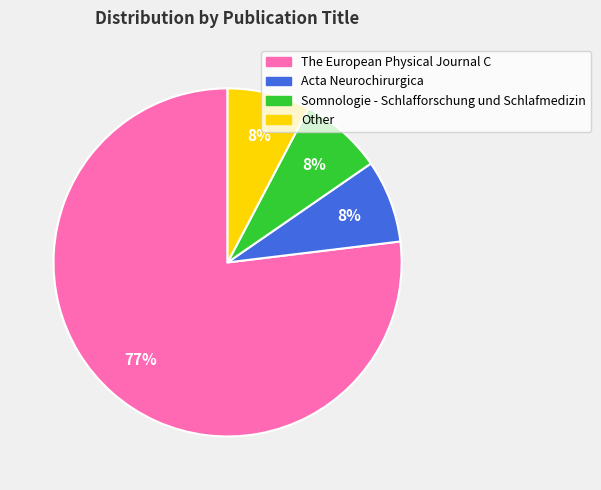

To the nearest percent, what is the average slice percentage?

25%